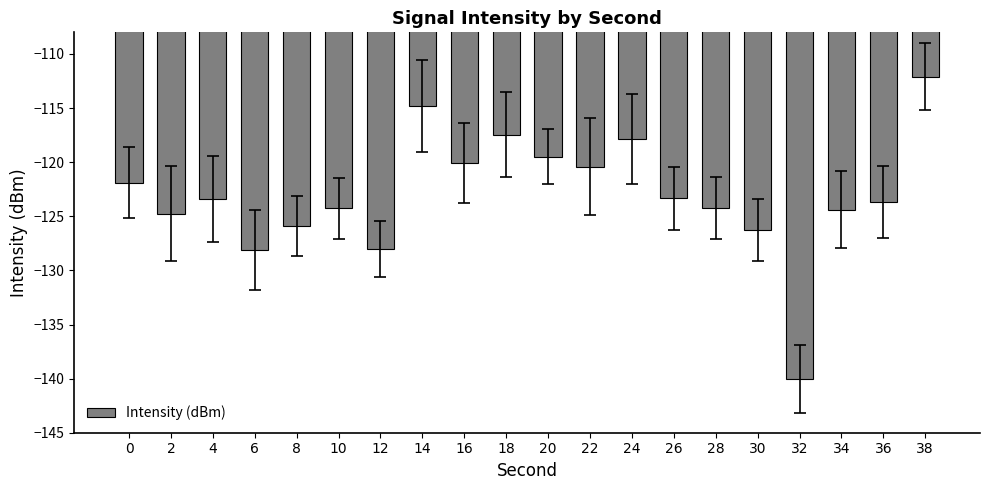

What is the difference between the maximum and minimum values?

27.9